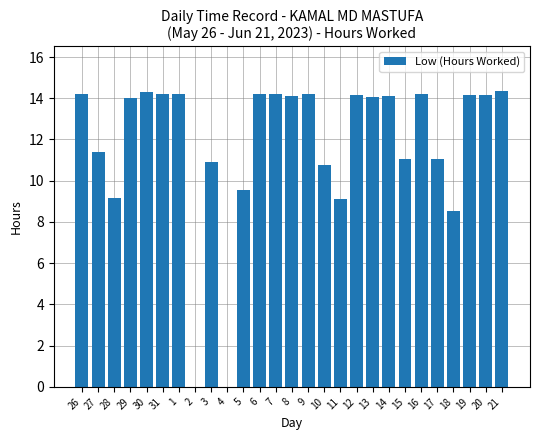

How many distinct data groups are displayed?

1